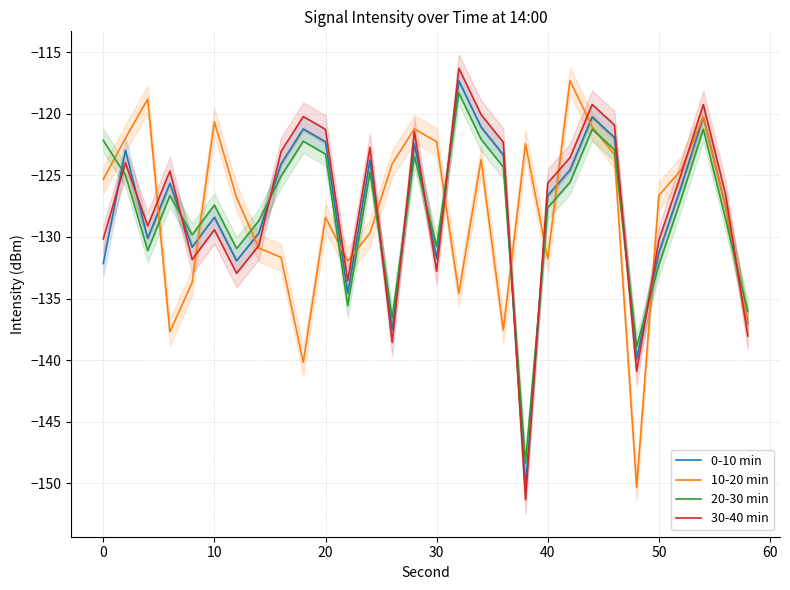

True or false: 30-40 min has a value of -69.5 at 0.

False